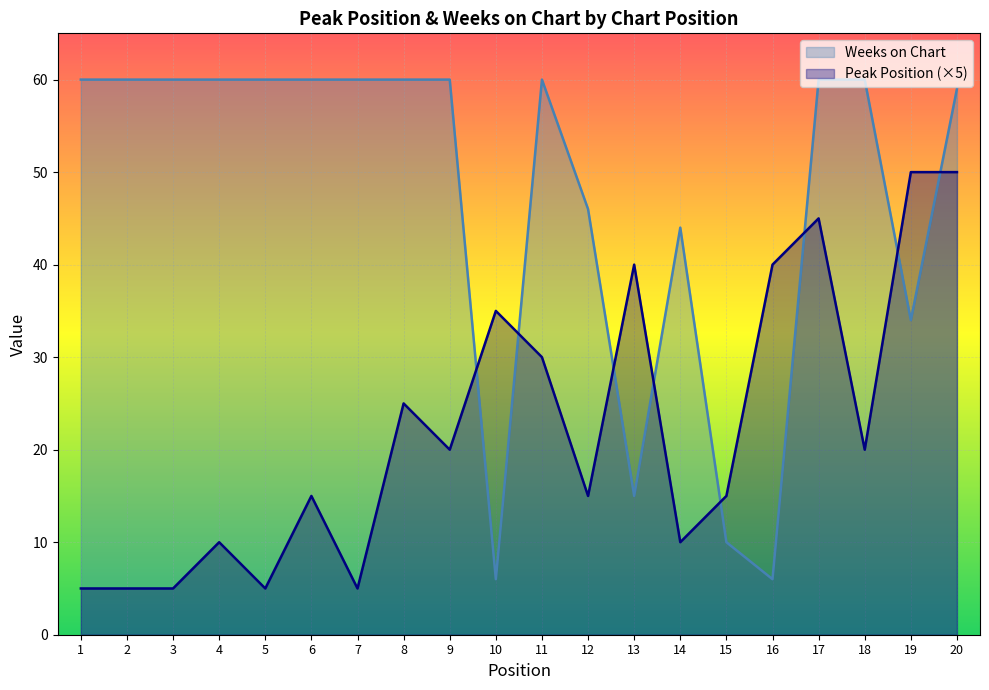

What is the difference between the second highest and minimum values in the Weeks on Chart series?

54